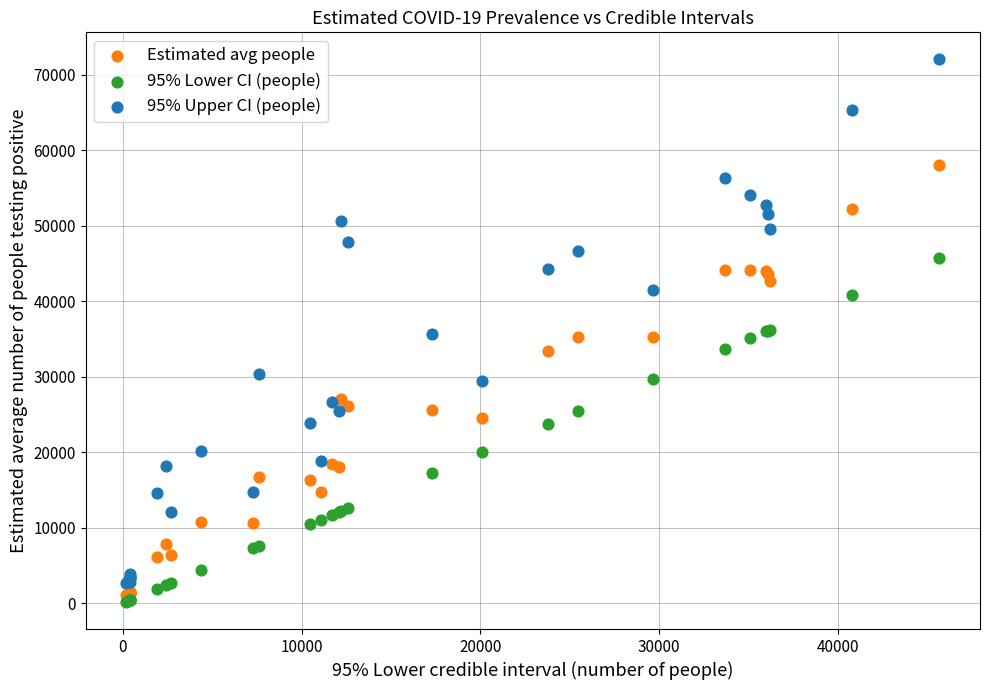

Which series has the widest spread of Y values?

95% Upper CI (people)